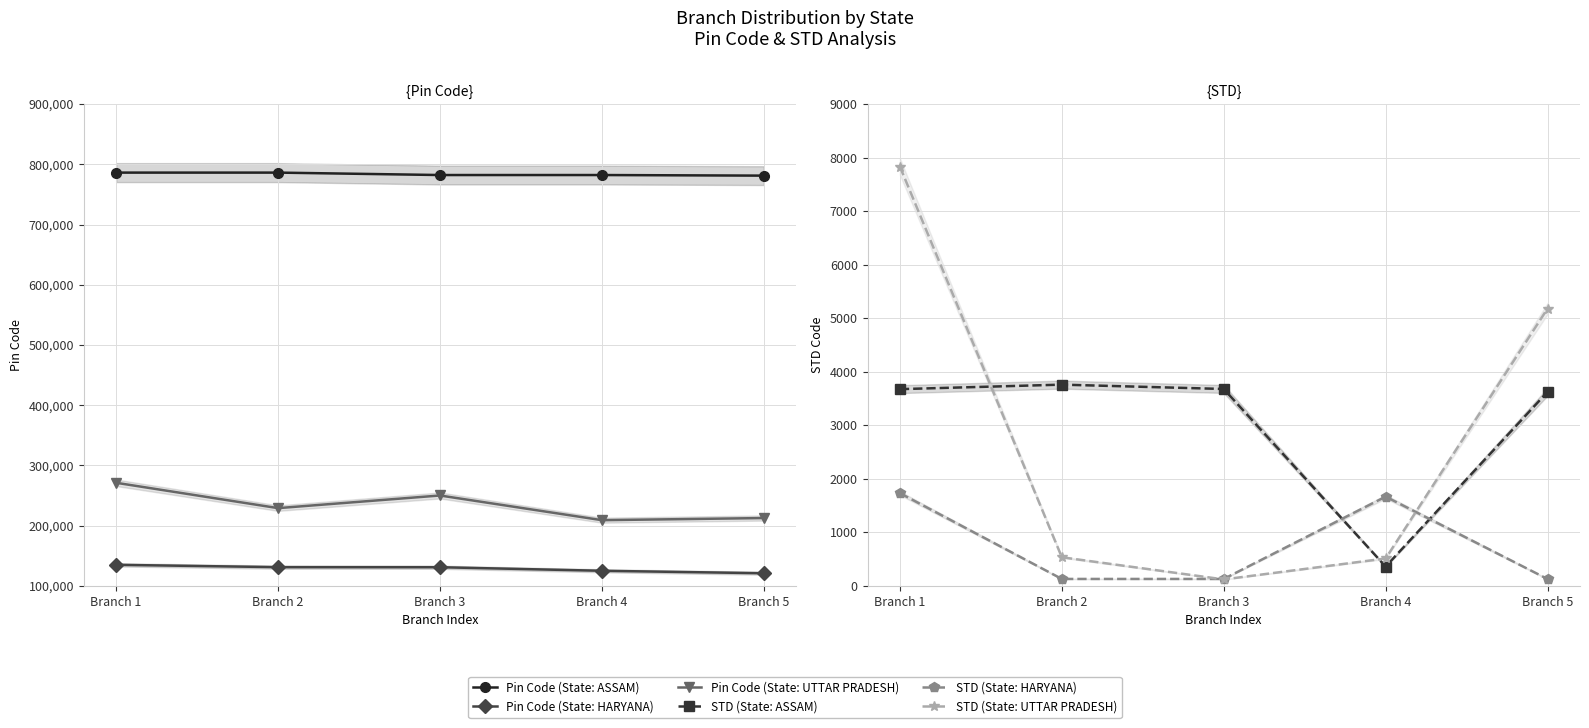

What are all the series names shown in the legend?

Pin Code (State: ASSAM), Pin Code (State: HARYANA), Pin Code (State: UTTAR PRADESH), STD (State: ASSAM), STD (State: HARYANA), STD (State: UTTAR PRADESH)